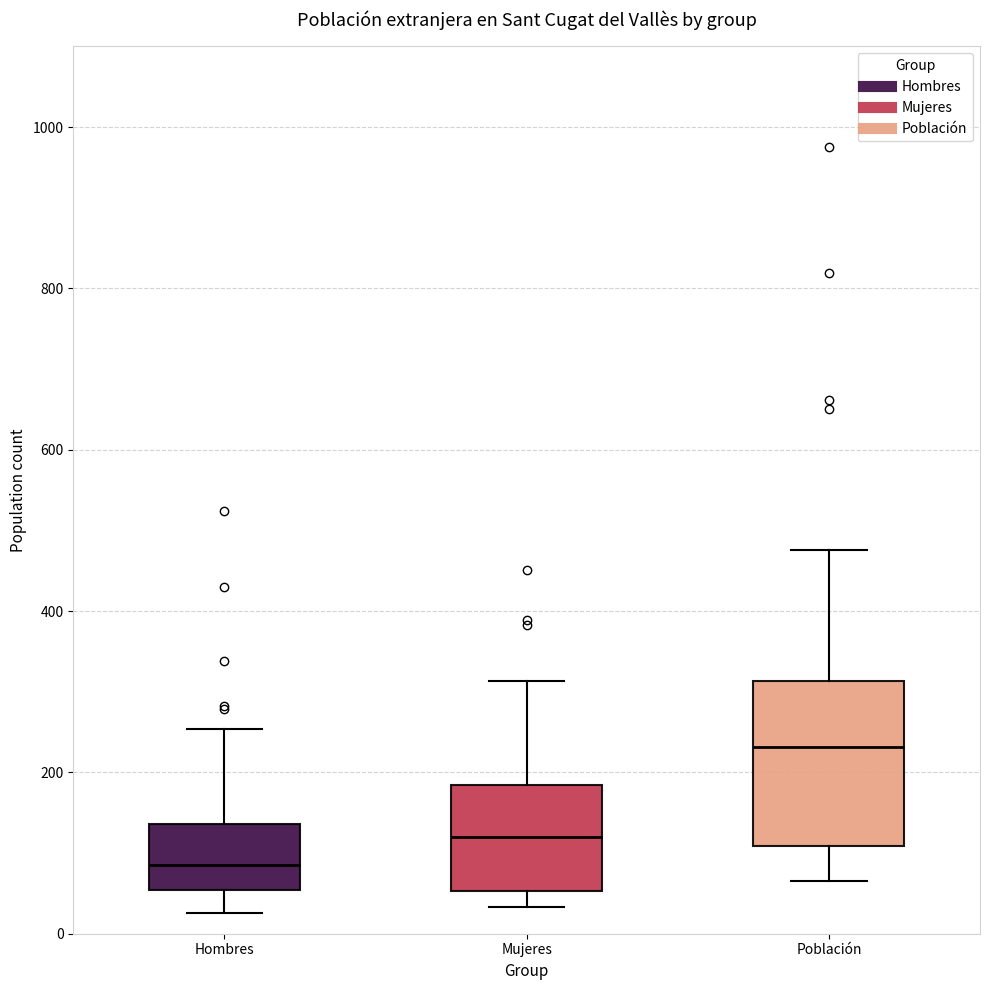

Where does the upper whisker of the box for Mujeres end on the y-axis? The values are not printed on the chart, so give them approximately, as read against the axis.

320